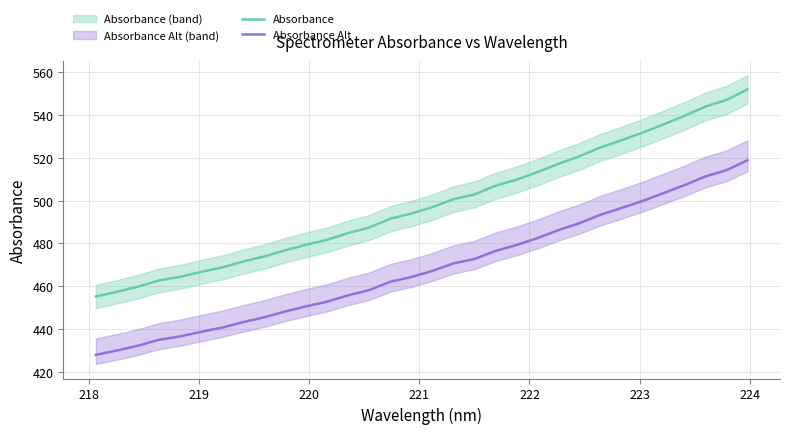

What is the average value of the Absorbance Alt series?

468.5